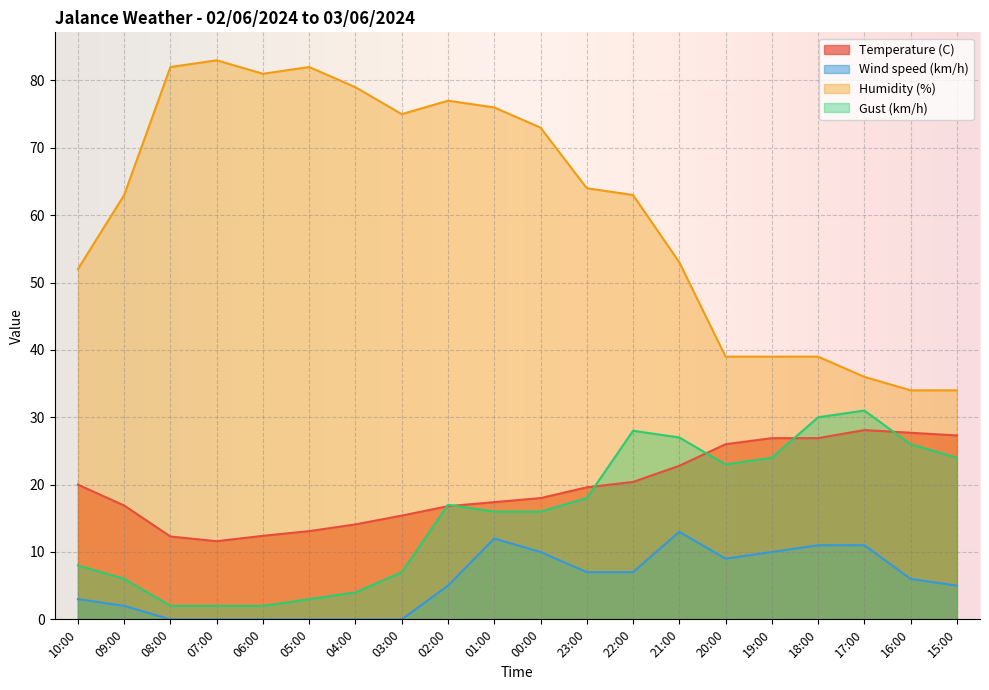

True or false: Humidity (%) and Wind speed (km/h) intersect in this chart.

False